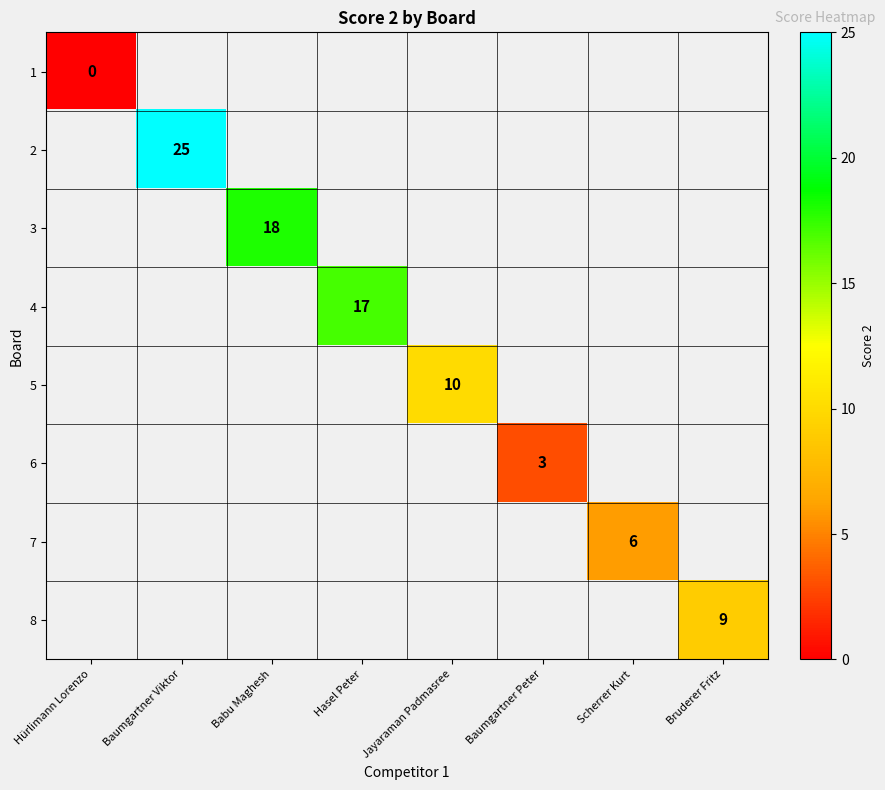

How many categories are shown in the chart?

8